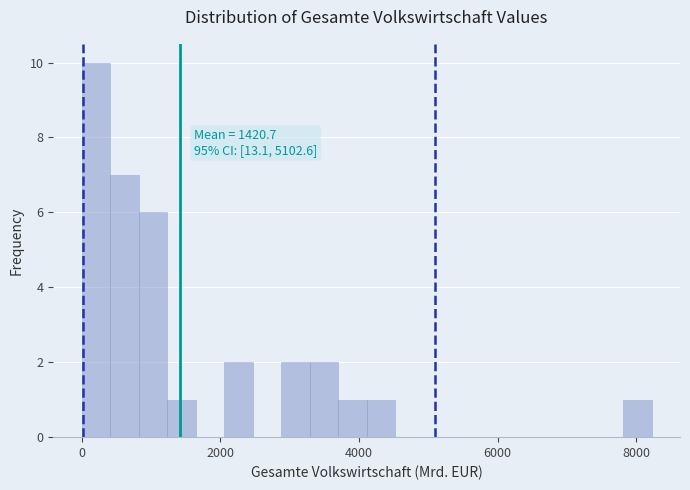

Around what value on the x-axis is the tallest bar? Give the approximate position of its centre, as read against the axis.

200